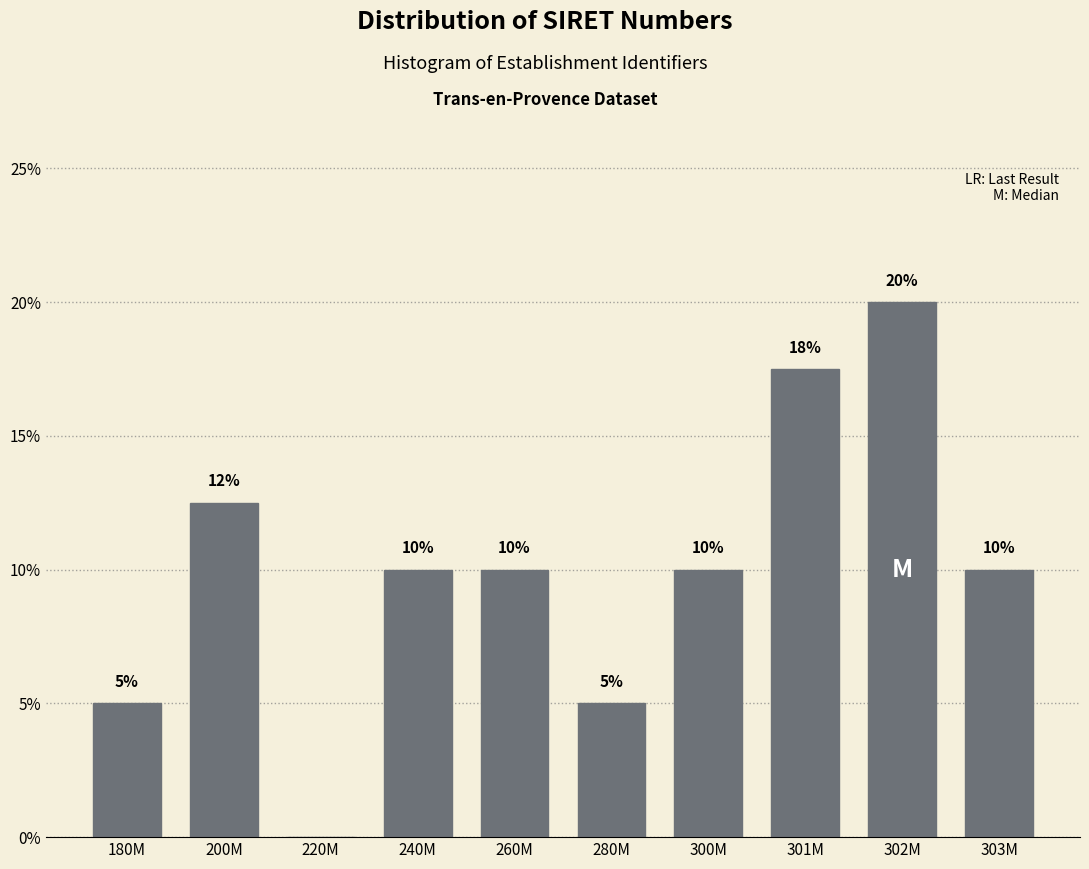

Which category has the highest value across all series?

302M